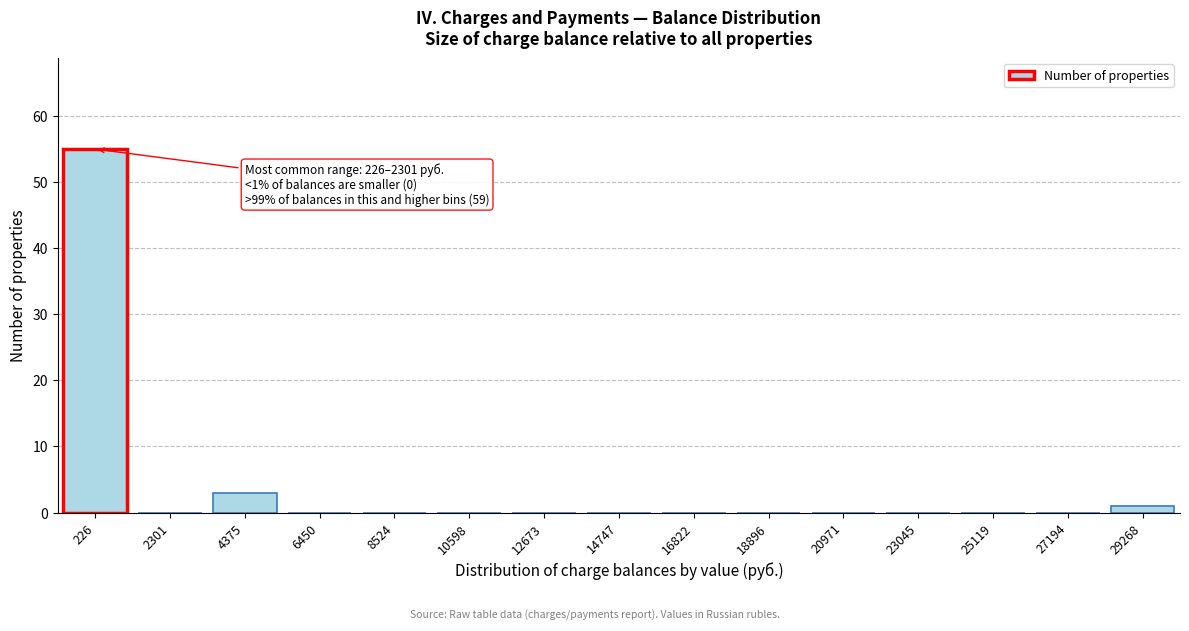

Reading left to right, what are all the values shown in this chart?

226=55	2301=0	4375=3	6450=0	8524=0	10598=0	12673=0	14747=0	16822=0	18896=0	20971=0	23045=0	25119=0	27194=0	29268=1